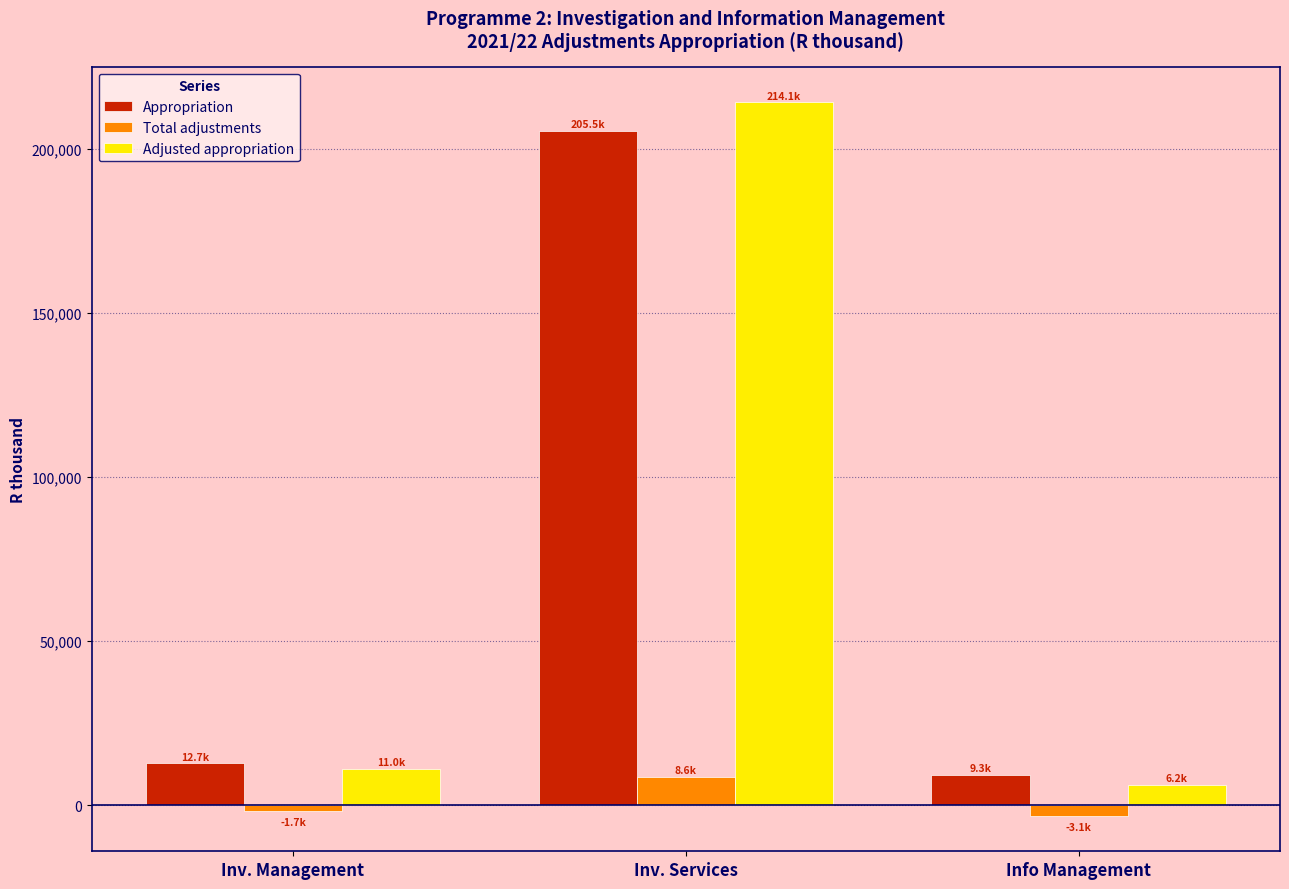

At which label does Appropriation reach its peak?

Inv. Services